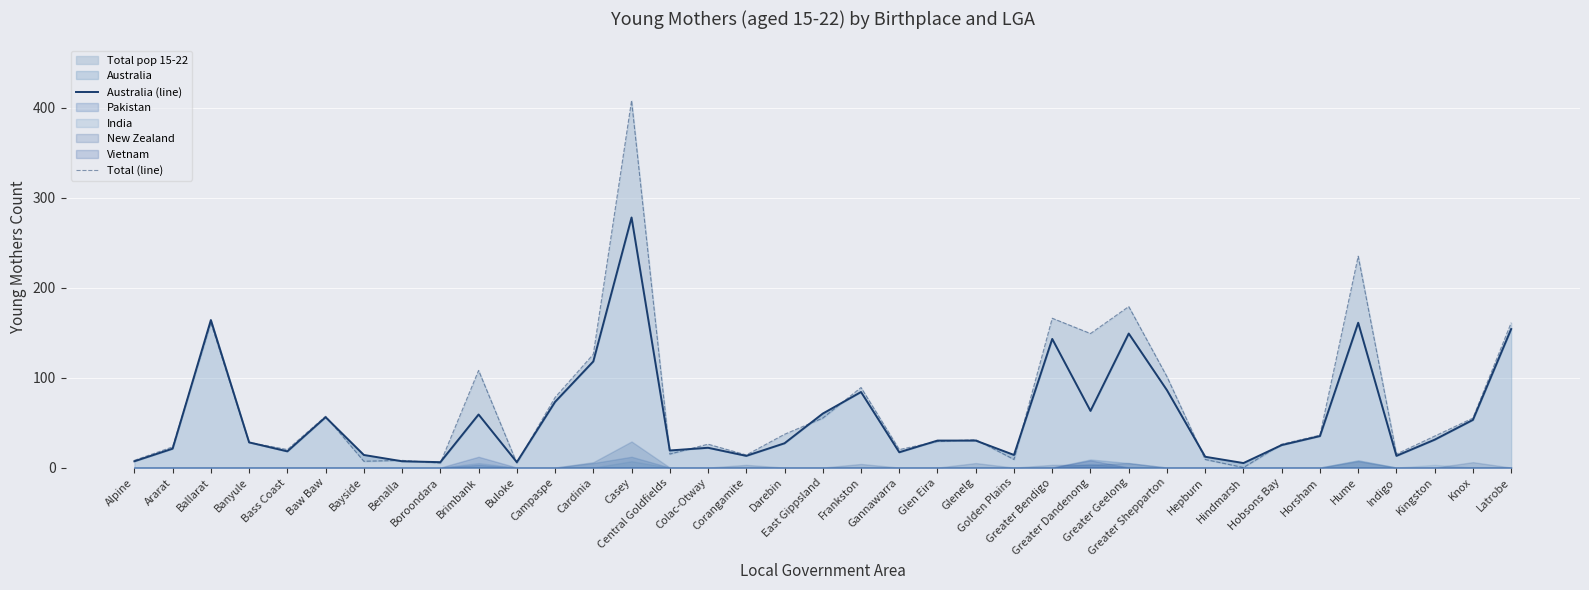

Is it true that Total (line) equals 28 at East Gippsland?

False